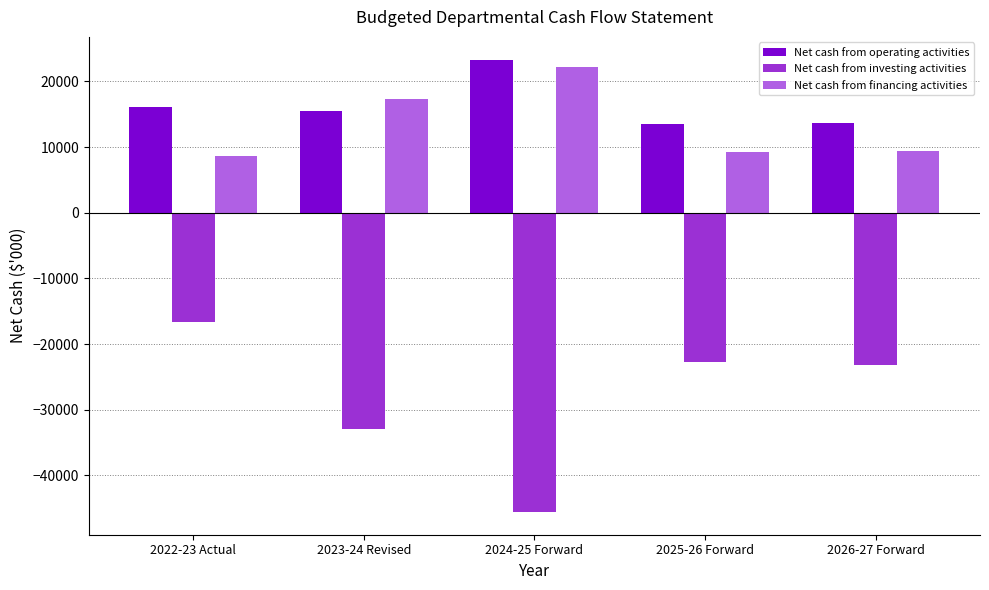

What is the label of the 4th bar from the left?

2025-26 Forward